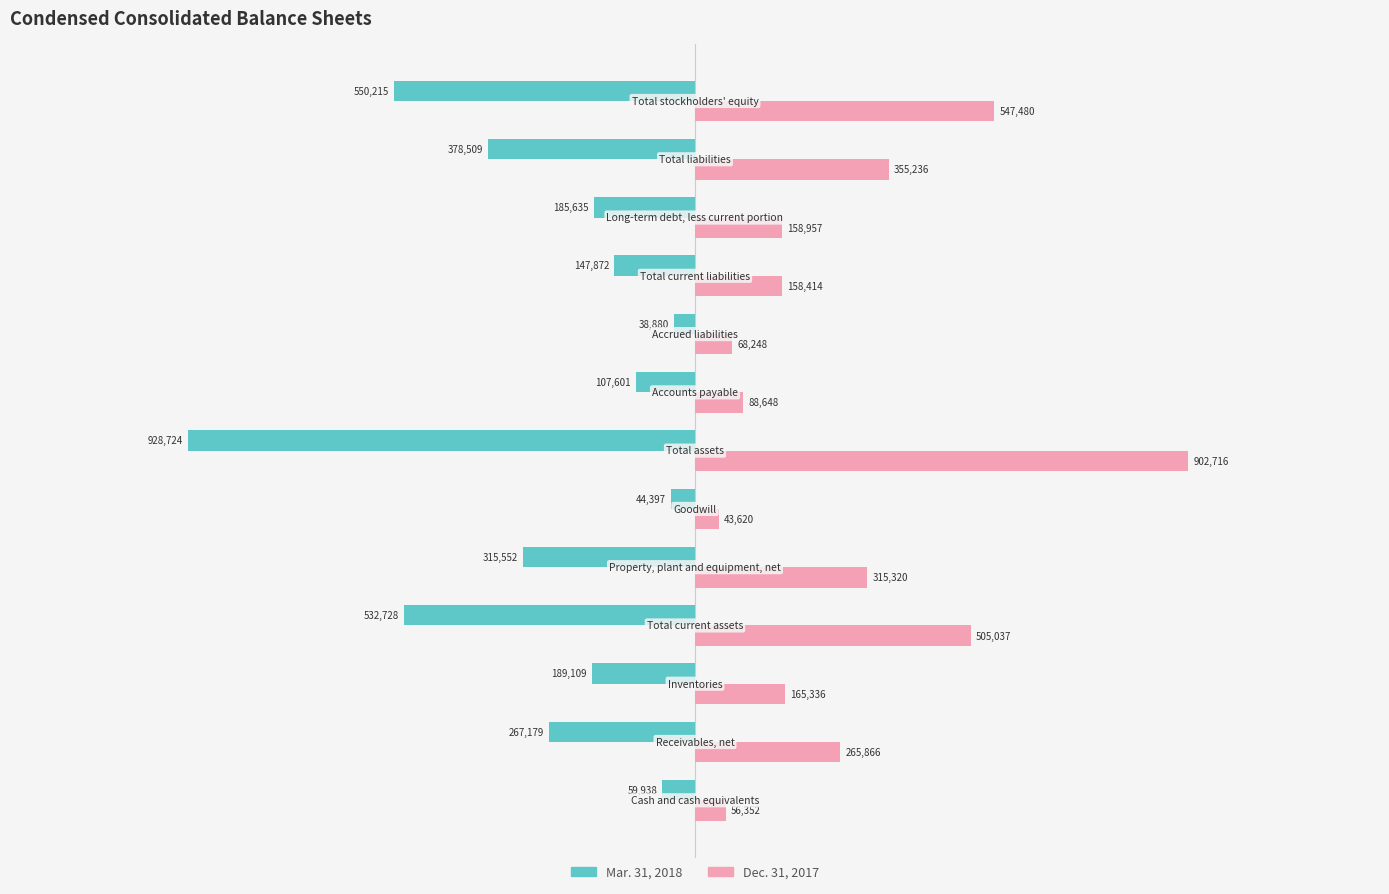

How many values in the Mar. 31, 2018 series exceed -189109?

6